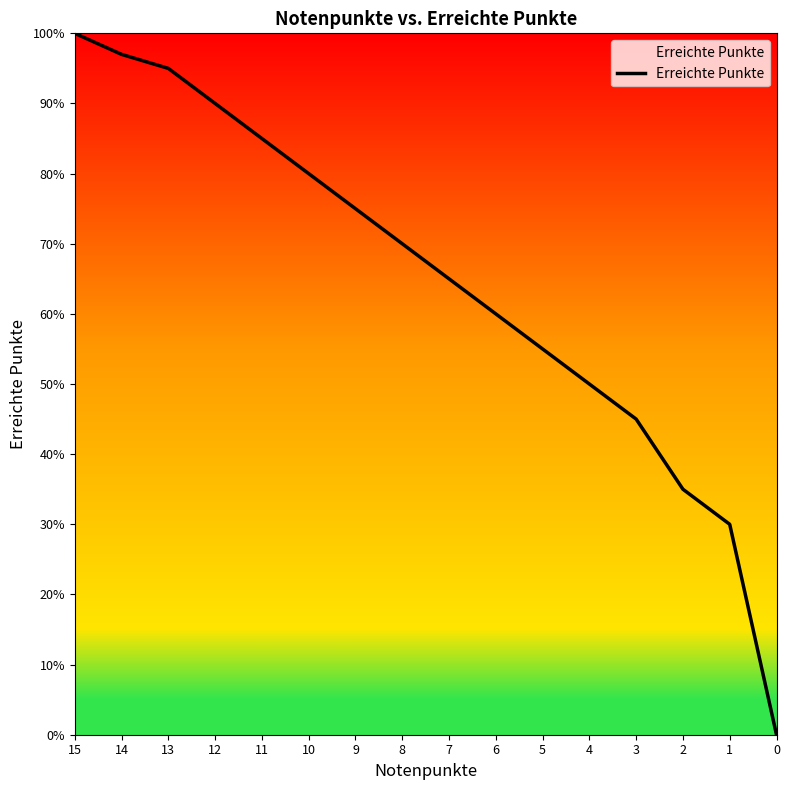

True or false: the data has more than 2 interior local peaks.

False